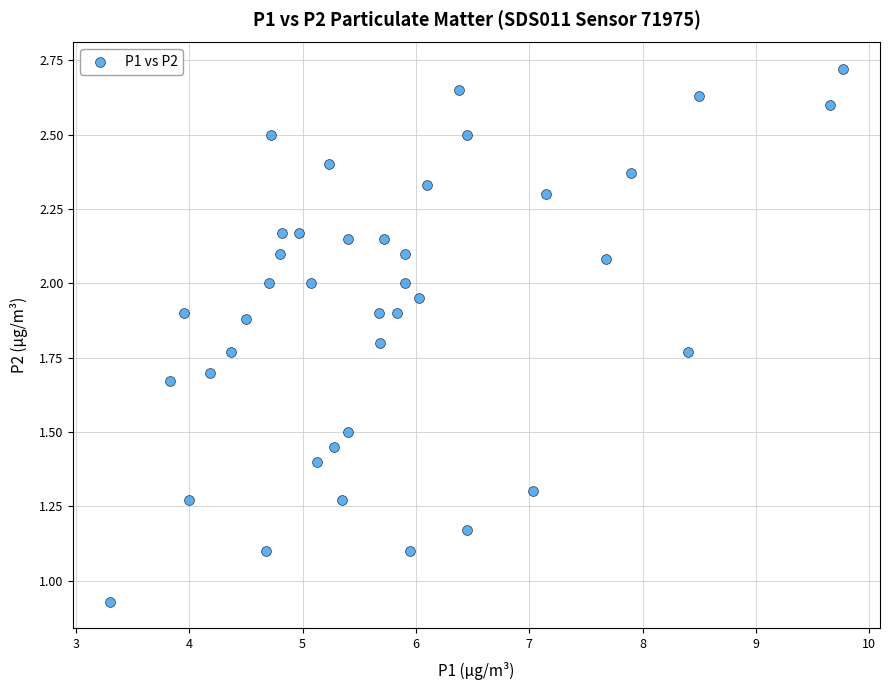

How many points are shown in the scatter plot?

40